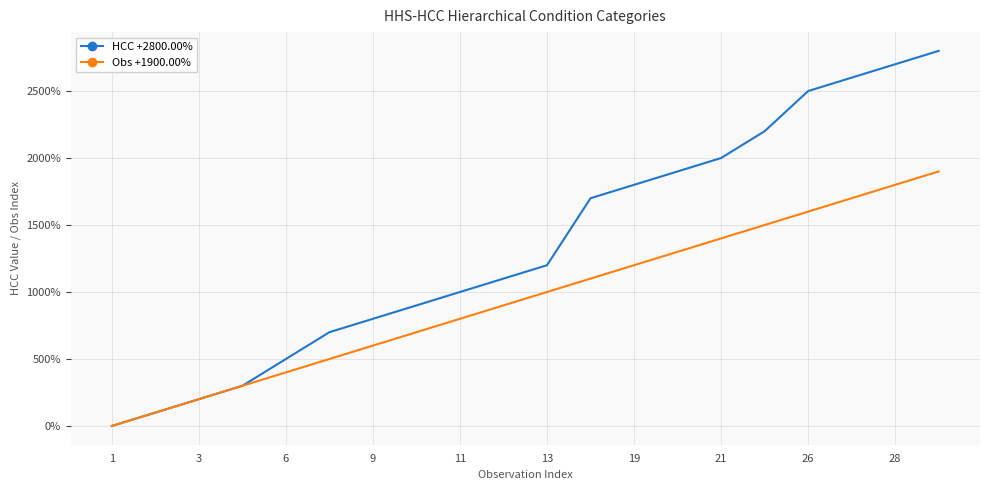

What is the greatest value displayed?

2800